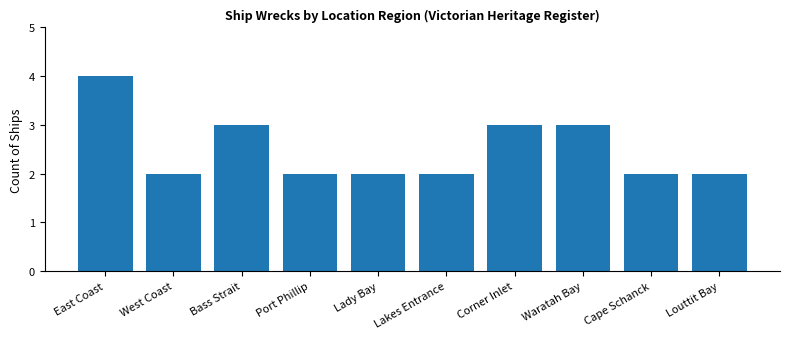

How many data points does each series have?

10